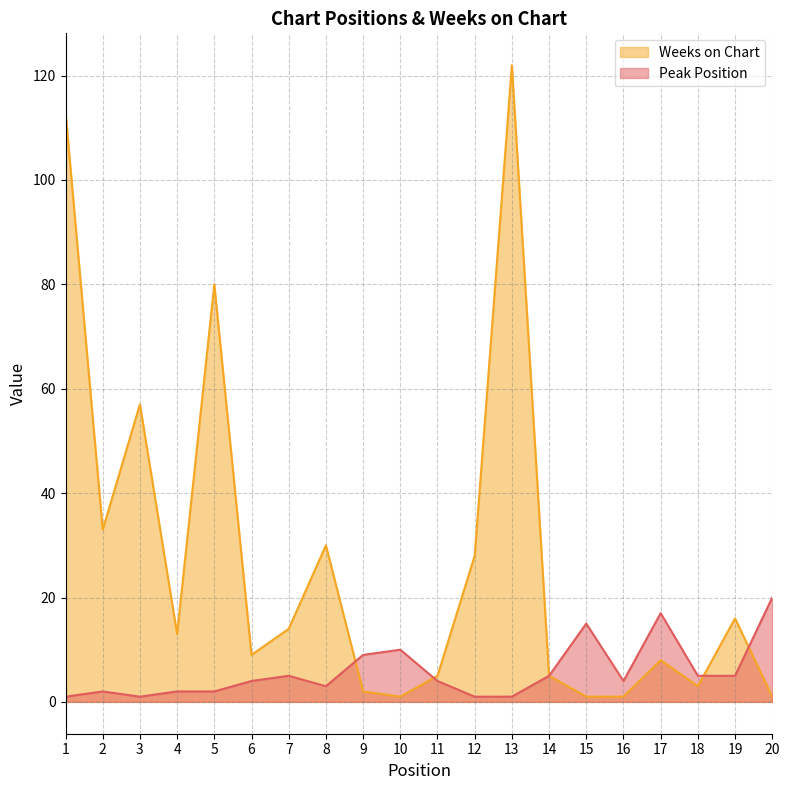

How many data points does each series have?

20